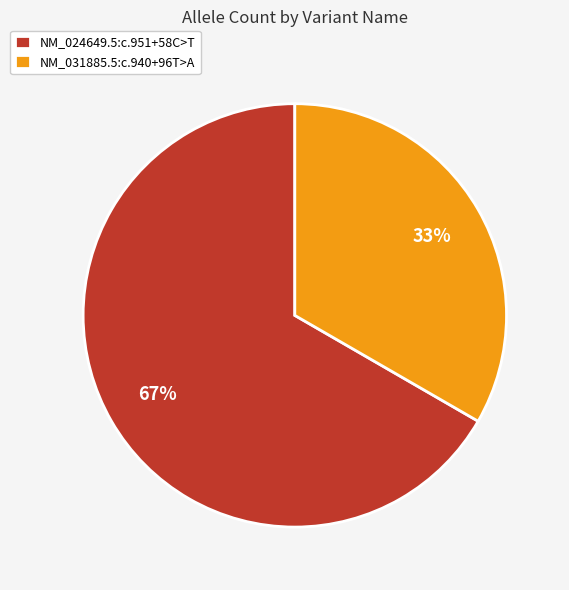

Is there a majority slice in this chart?

Yes